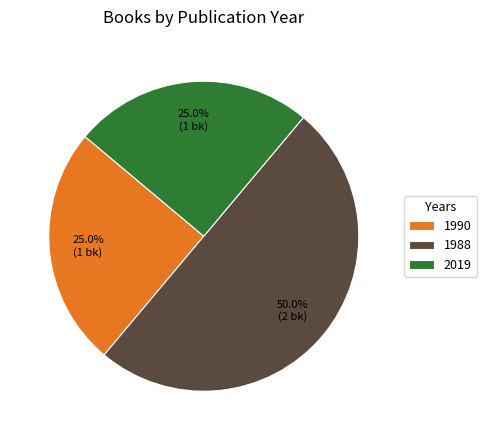

Count the number of slices in the pie.

3